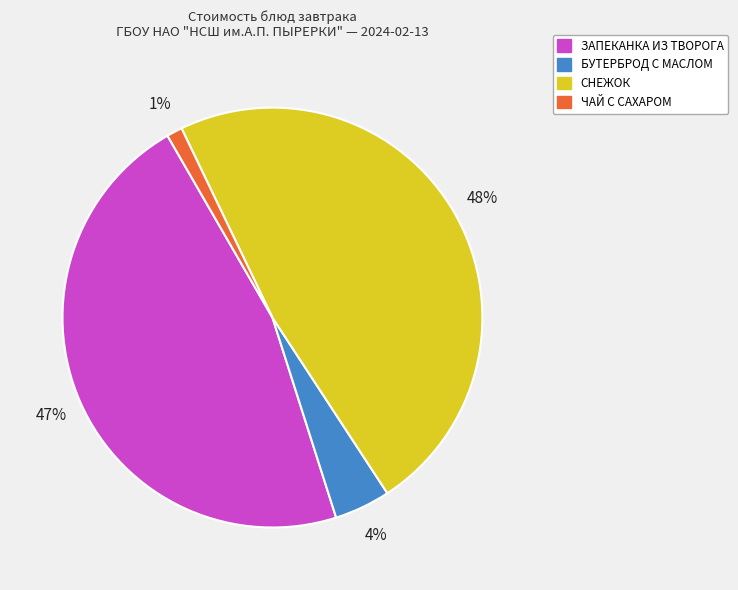

To the nearest percent, what is the average slice percentage?

25%